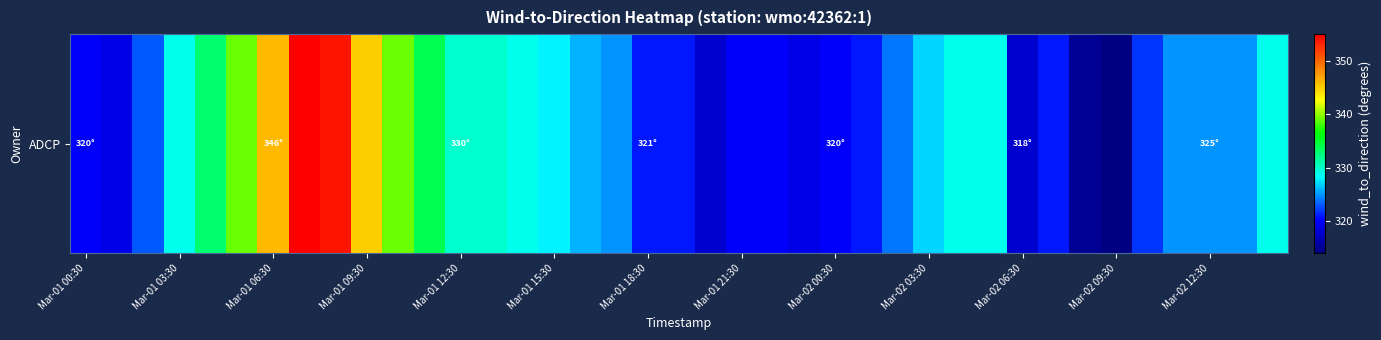

The chart shows a value of 519 at Mar-01 15:30. True or false?

False